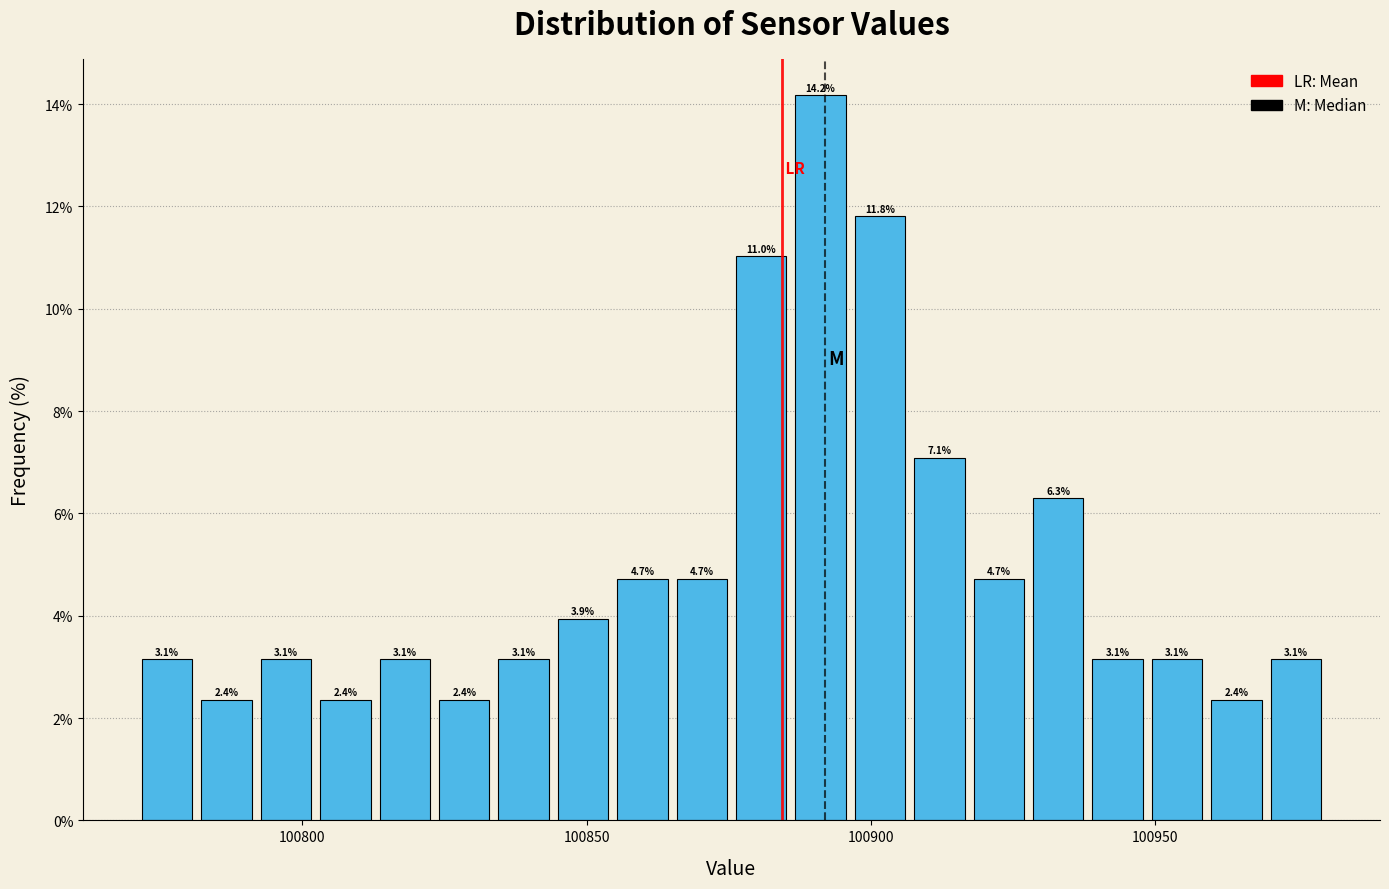

Read against the x-axis, roughly where is the centre of the tallest bar?

100890